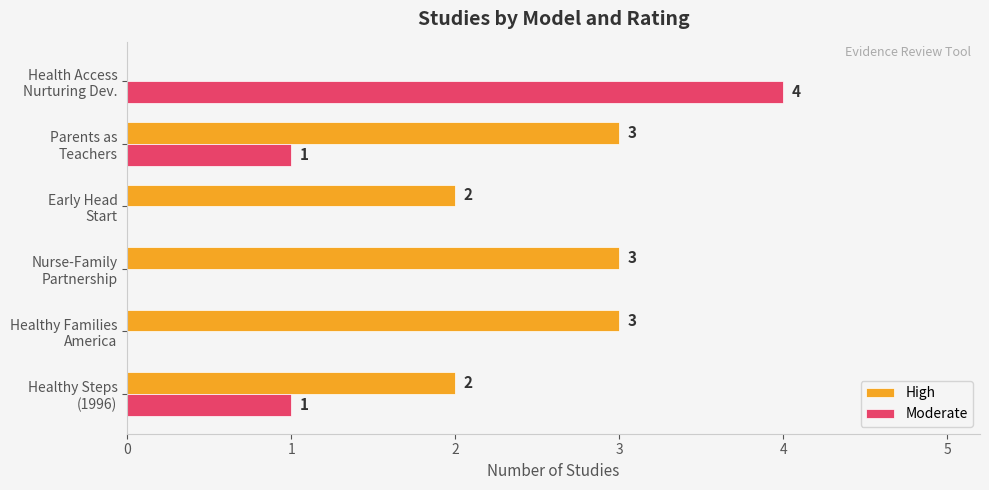

Which series has the largest total across all categories?

High